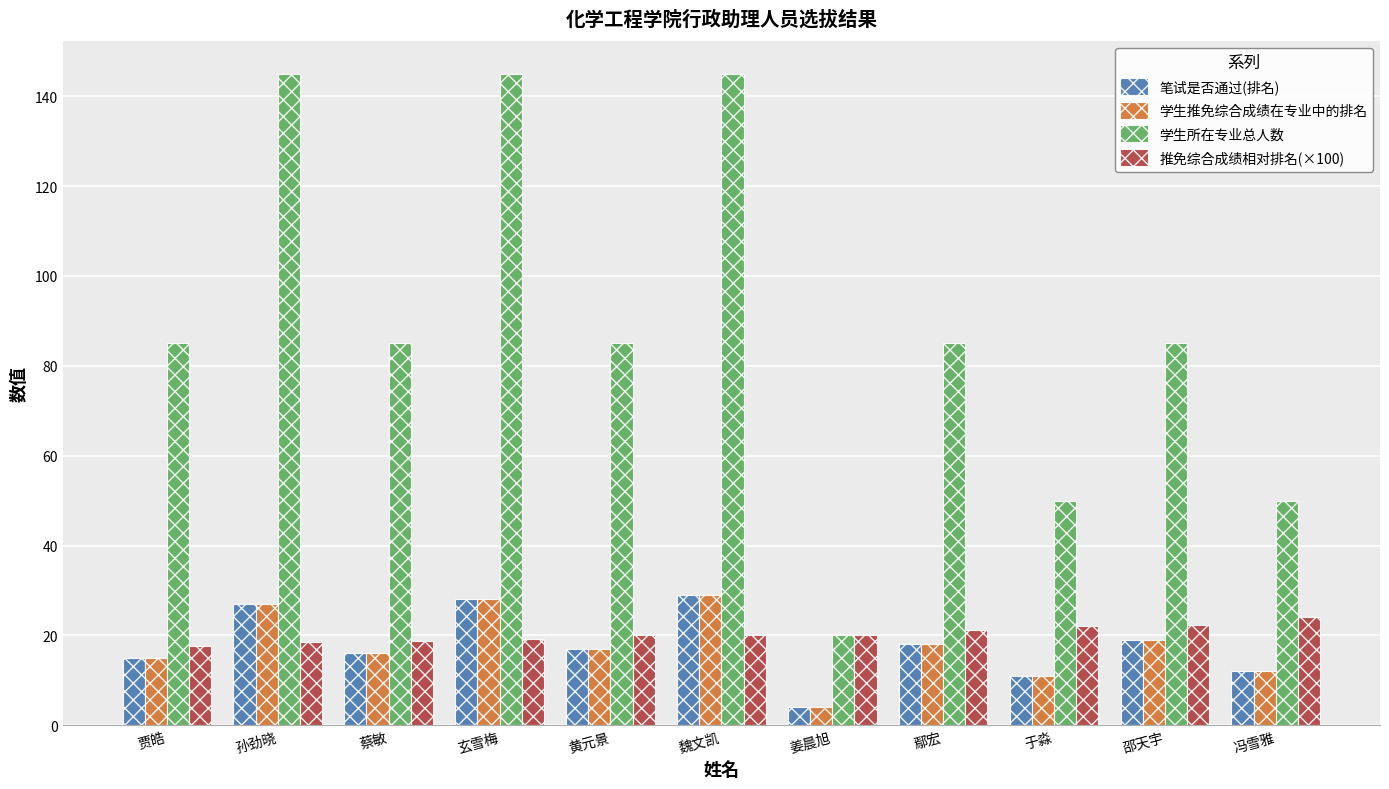

How many groups of bars are there?

11